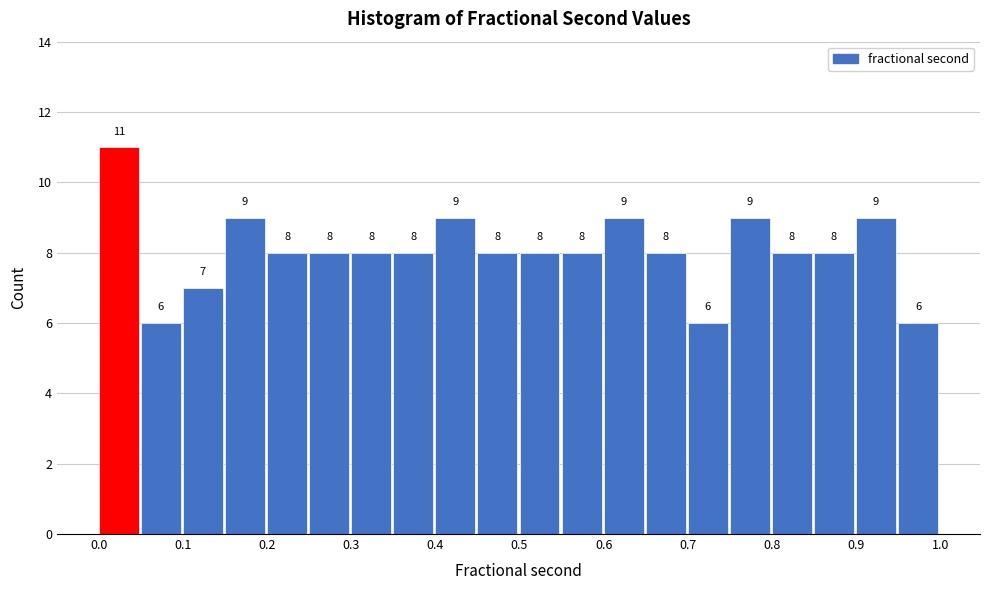

Reading left to right, transcribe this chart: for each bar, give the range it covers on the x-axis and its height. The bar edges are not printed on the chart, so give them approximately, as read against the axis.

0.00 to 0.05: 11
0.05 to 0.10: 6
0.10 to 0.15: 7
0.15 to 0.20: 9
0.20 to 0.25: 8
0.25 to 0.30: 8
0.30 to 0.35: 8
0.35 to 0.40: 8
0.40 to 0.45: 9
0.45 to 0.50: 8
0.50 to 0.55: 8
0.55 to 0.60: 8
0.60 to 0.65: 9
0.65 to 0.70: 8
0.70 to 0.75: 6
0.75 to 0.80: 9
0.80 to 0.85: 8
0.85 to 0.90: 8
0.90 to 0.95: 9
0.95 to 1.00: 6